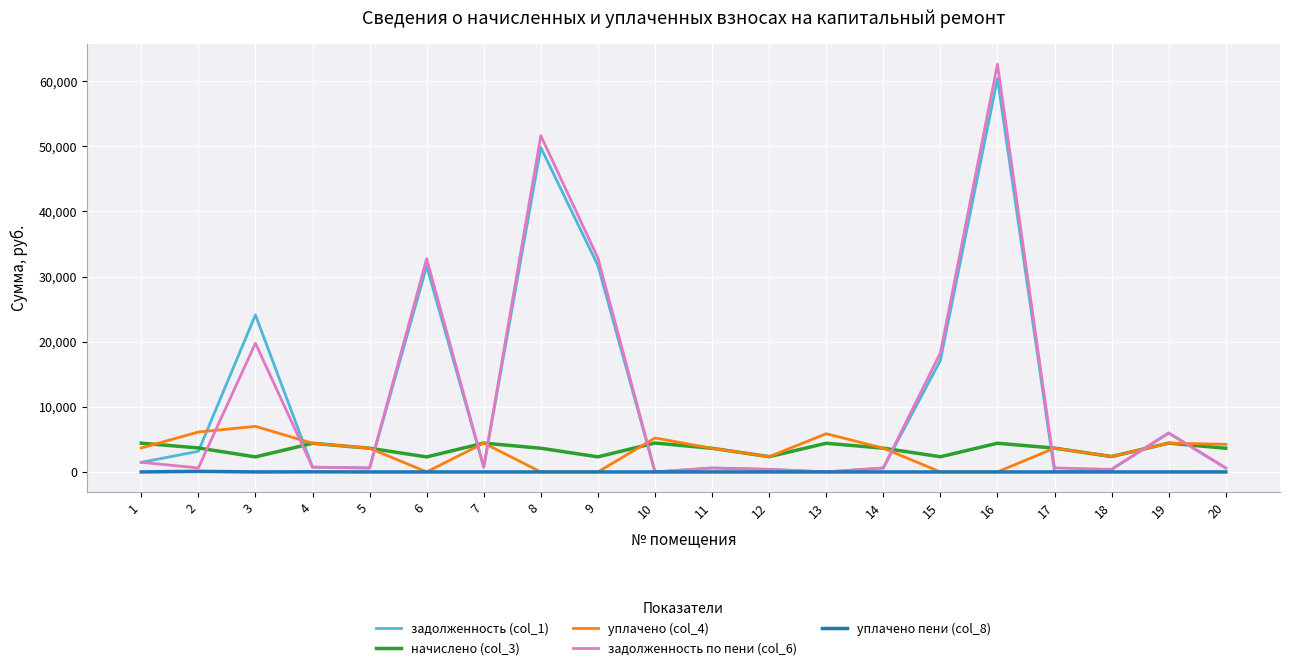

What are all the series names shown in the legend?

задолженность (col_1), начислено (col_3), уплачено (col_4), задолженность по пени (col_6), уплачено пени (col_8)